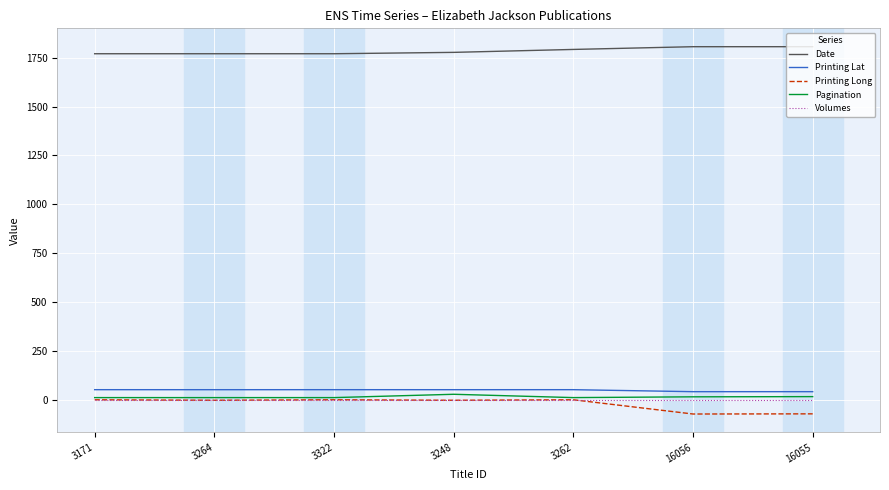

What is the sum of the Pagination values at 3171 and 16055?

27.0